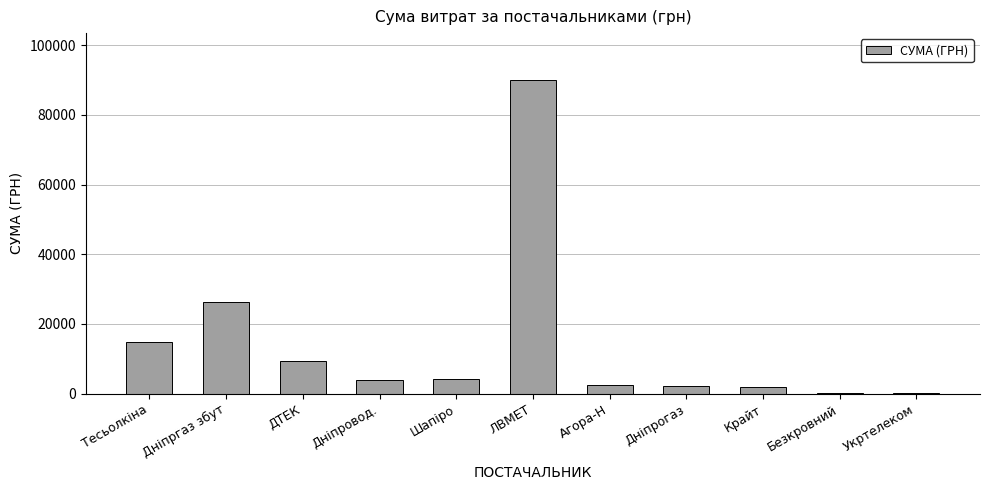

The chart shows a value of 2572.0 at Агора-Н. True or false?

True